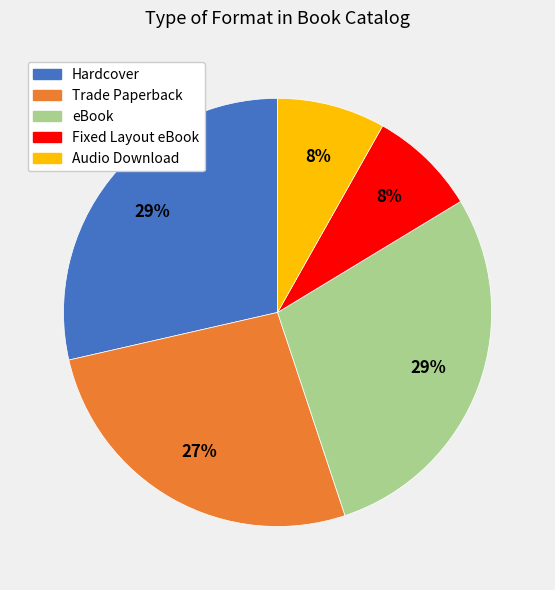

The Audio Download slice represents 8% of the pie. True or false?

True